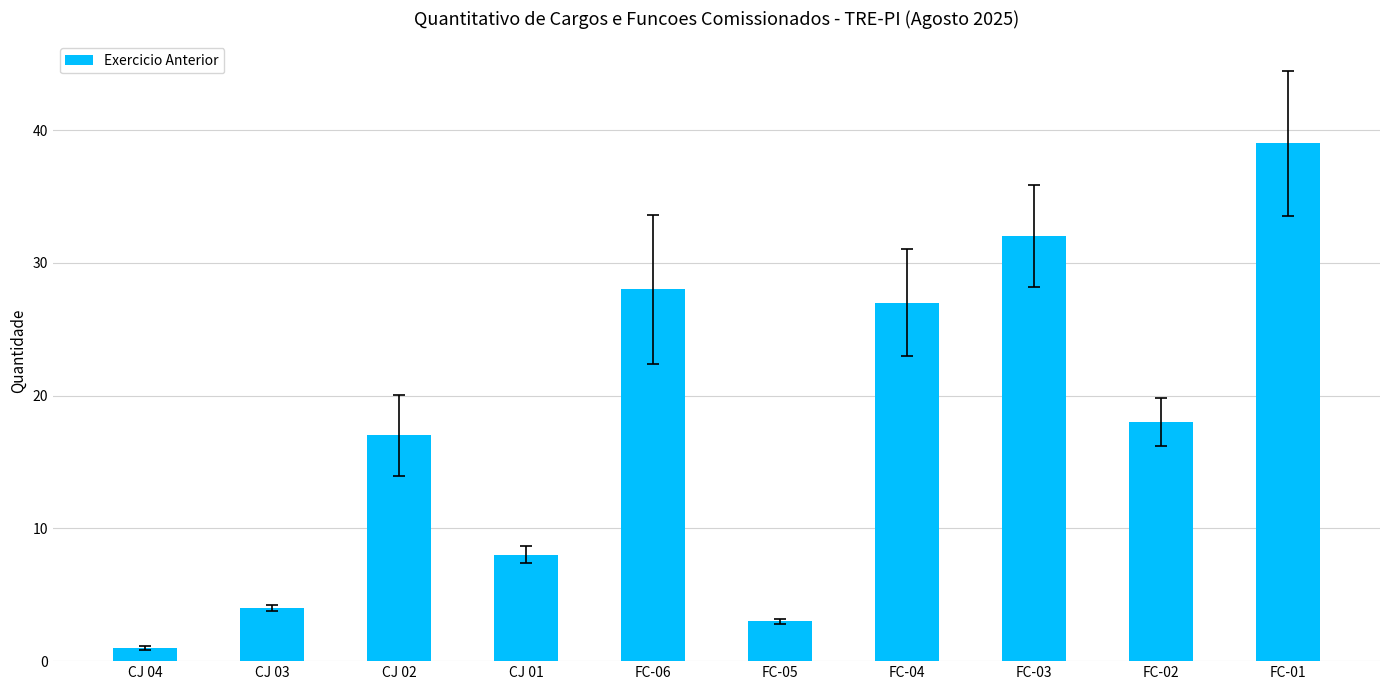

Which category has the lowest value across all series?

CJ 04